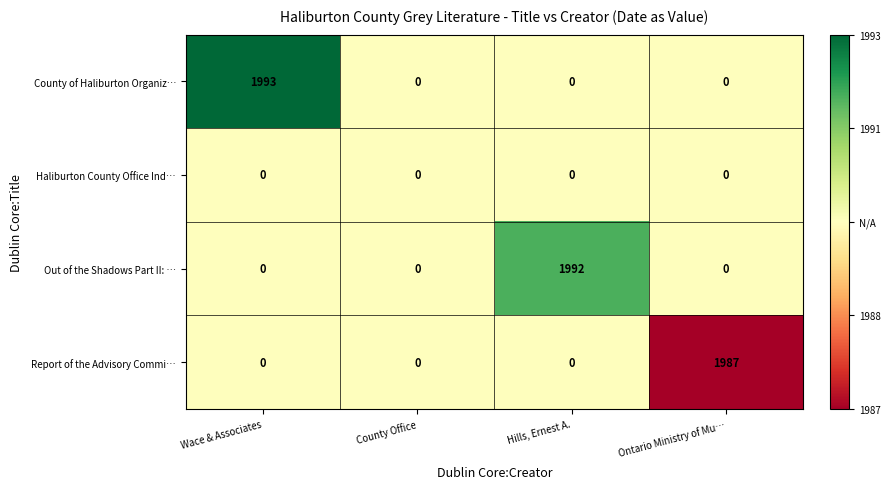

True or false: Haliburton County Office Ind… has a value of 0 at Hills, Ernest A..

True